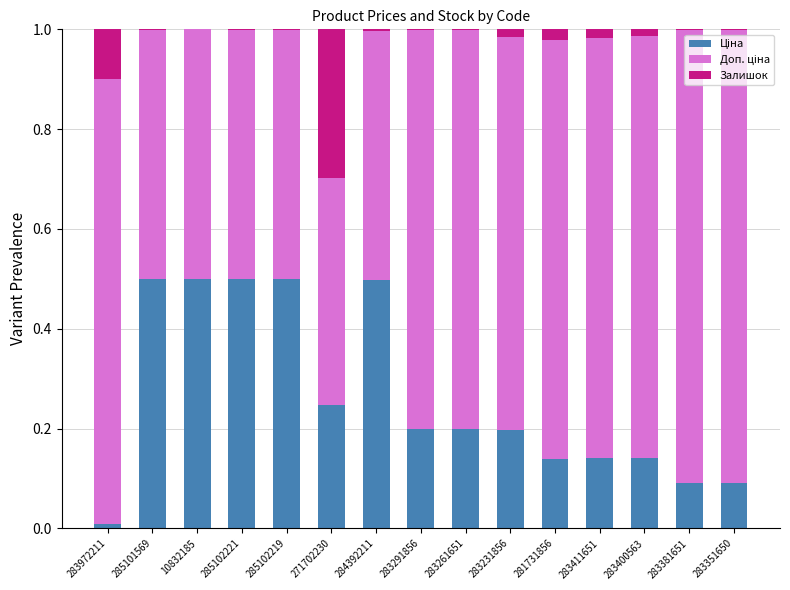

How many data points does each series have?

15